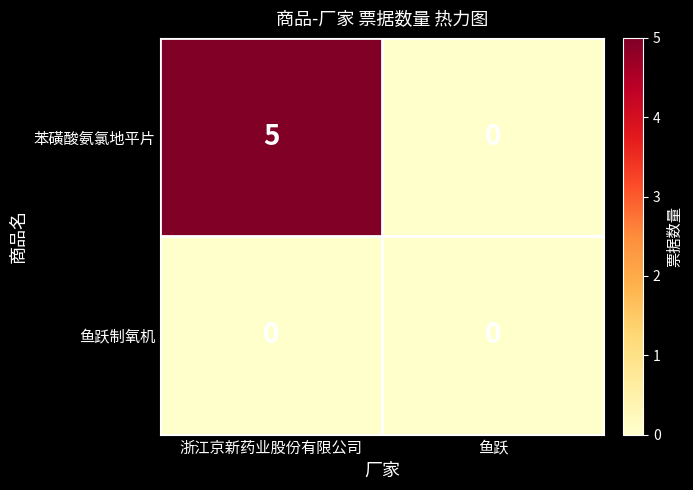

Count the number of data series in this chart.

2